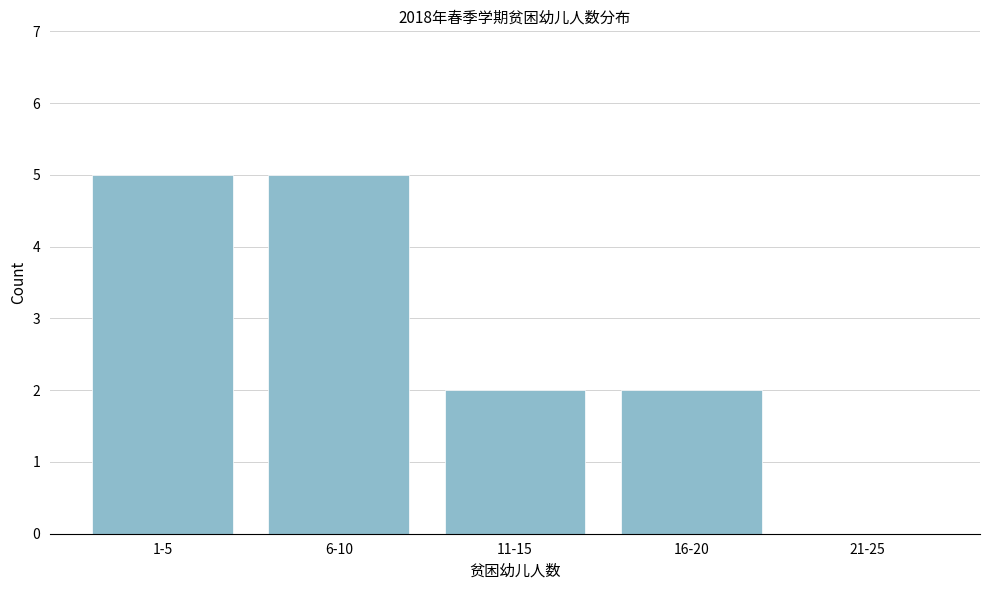

Reading left to right, transcribe all the data shown in this chart.

1-5=5	6-10=5	11-15=2	16-20=2	21-25=0